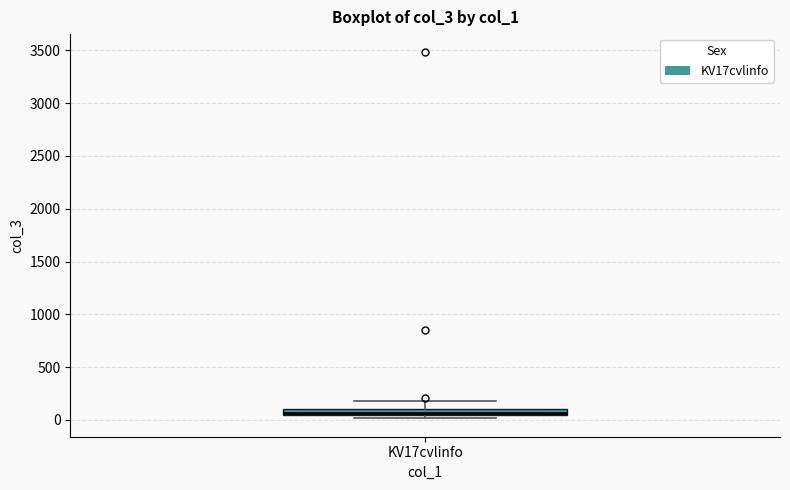

Where is the lower edge of the box for KV17cvlinfo on the y-axis? The values are not printed on the chart, so give them approximately, as read against the axis.

50